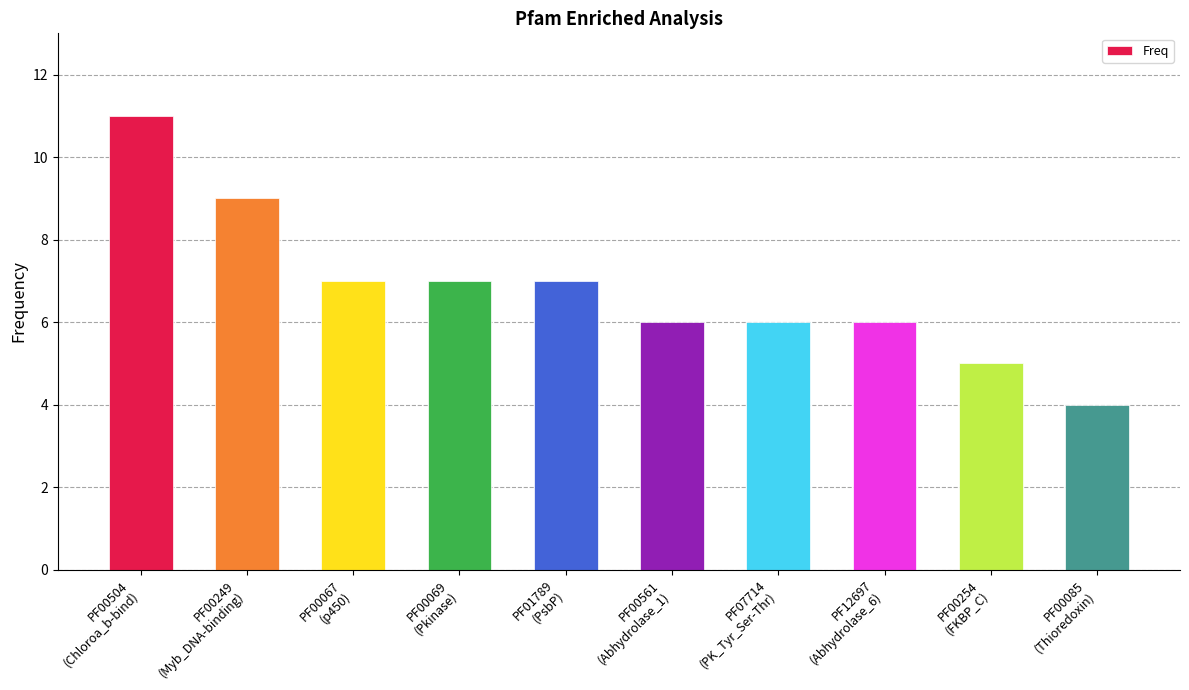

What is the difference between the maximum and minimum values?

7